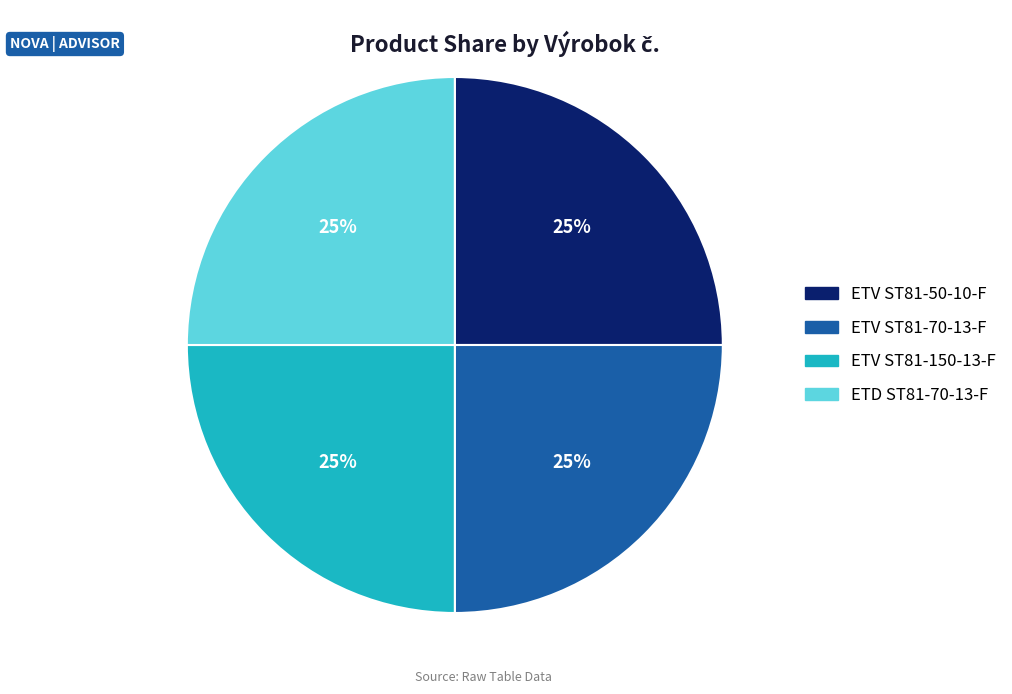

Does ETV ST81-150-13-F represent more than half of the total?

No